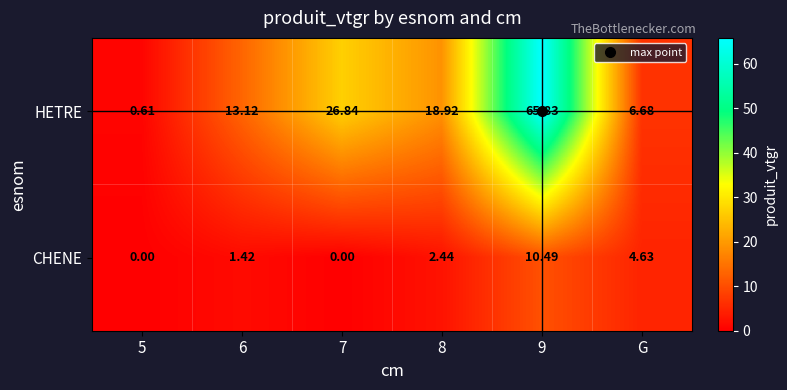

How many values in CHENE are above zero?

4